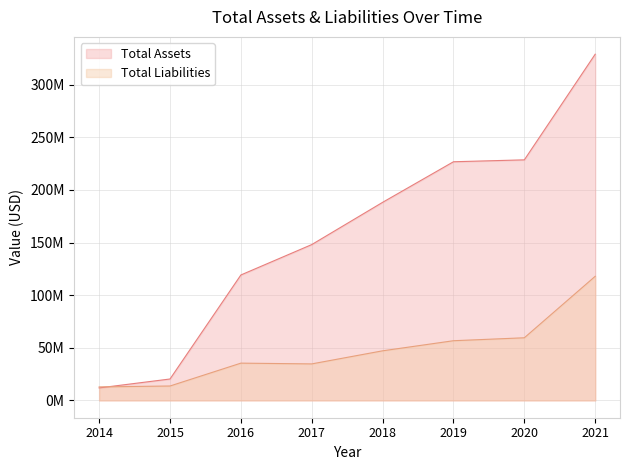

The Total Assets series shows 86398248 at 2020. True or false?

False